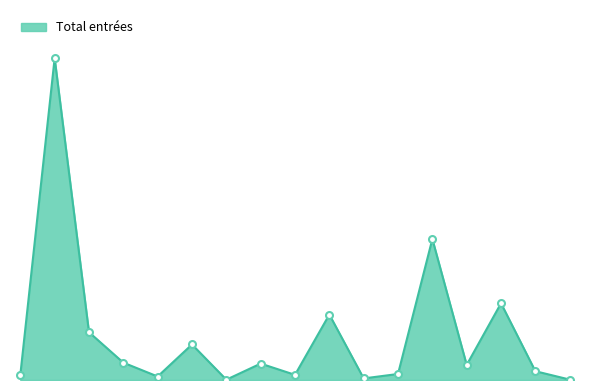

Does the chart display data point markers on the line(s)?

No